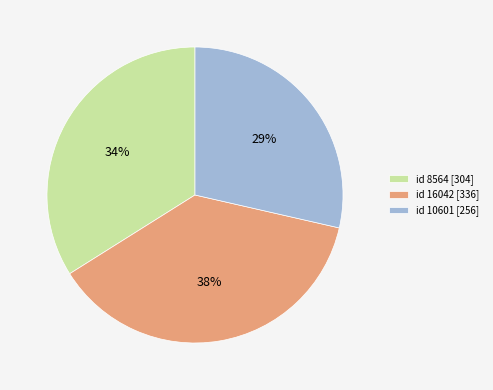

What percentage is the id 8564 [304] slice, to the nearest percent?

34%